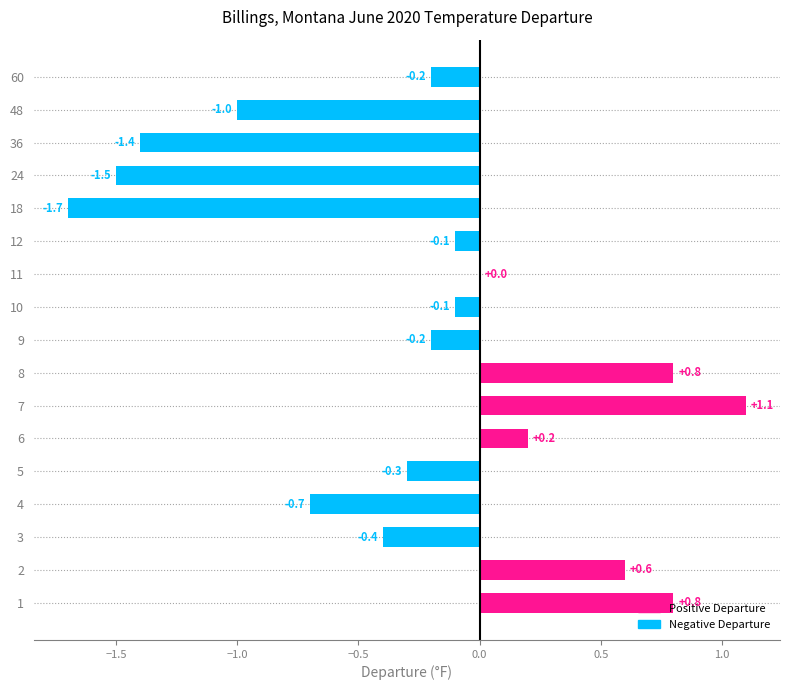

Read the value at 24.

-1.5